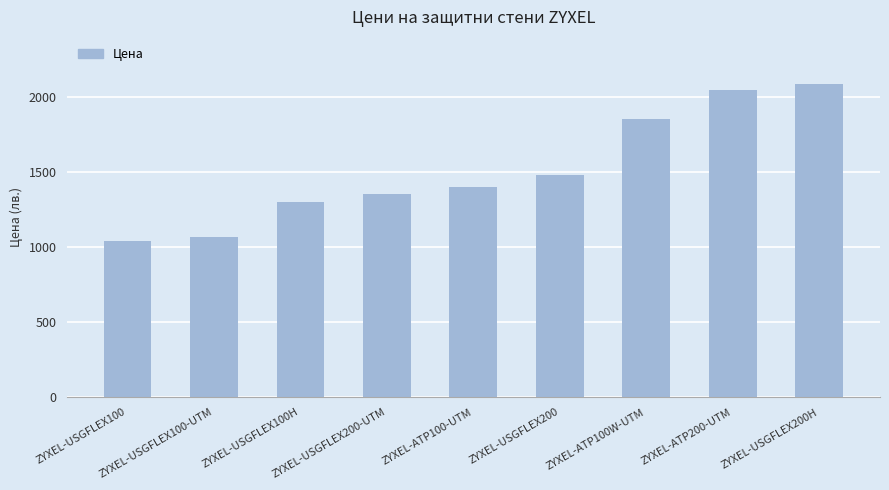

Does the chart contain stacked bars?

No